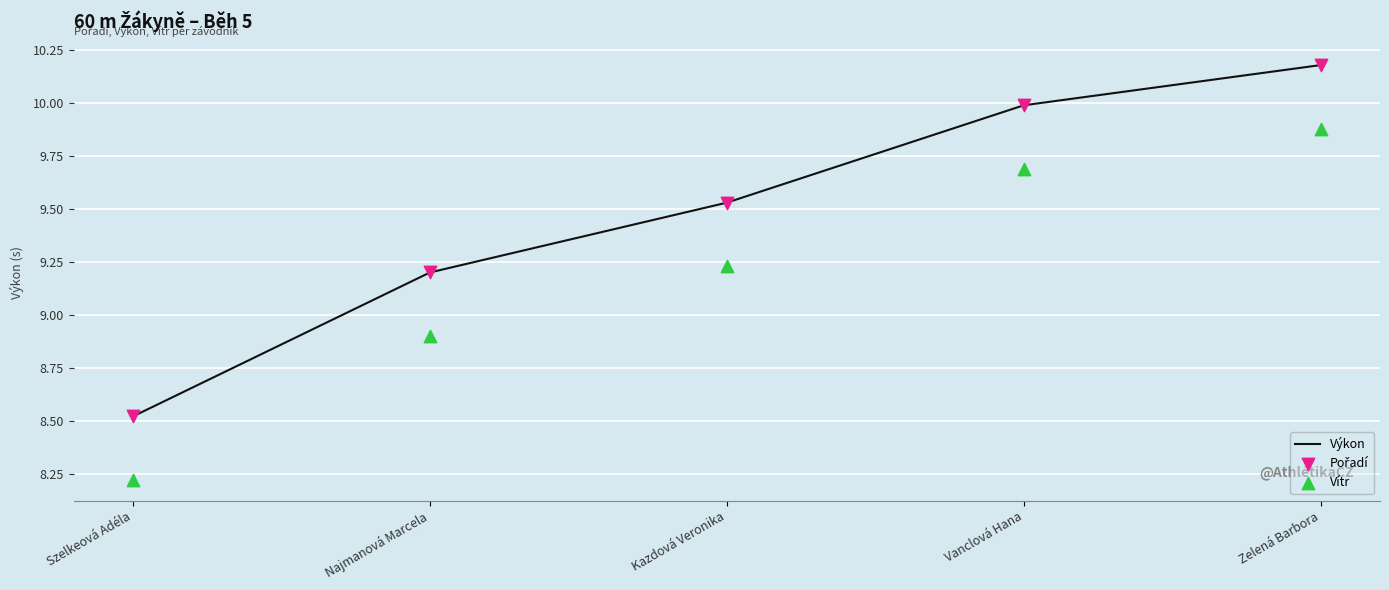

At which category is the sum across all series the highest?

Zelená Barbora